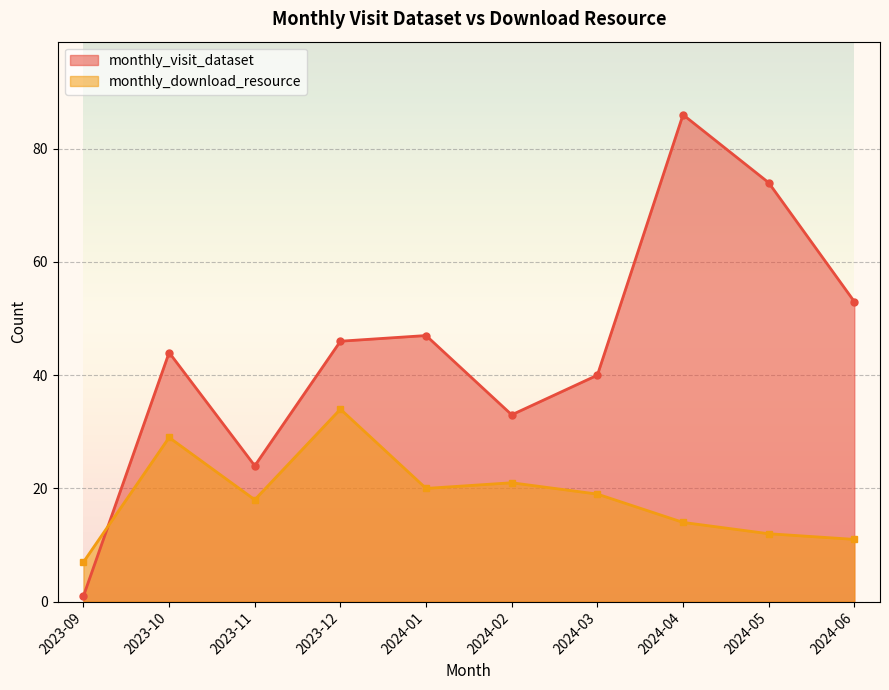

How many interior local peaks does the monthly_visit_dataset series have?

3